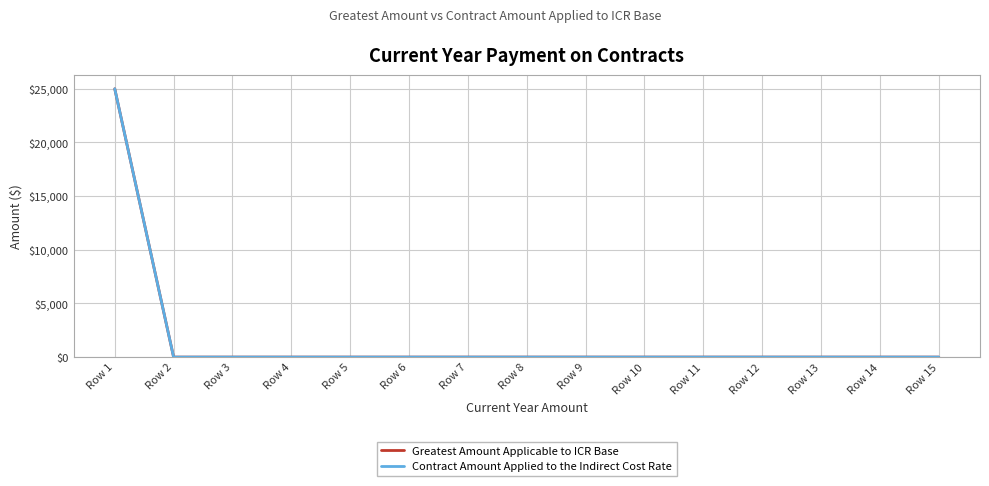

At Row 1, list the series in order from smallest to largest.

Greatest Amount Applicable to ICR Base, Contract Amount Applied to the Indirect Cost Rate